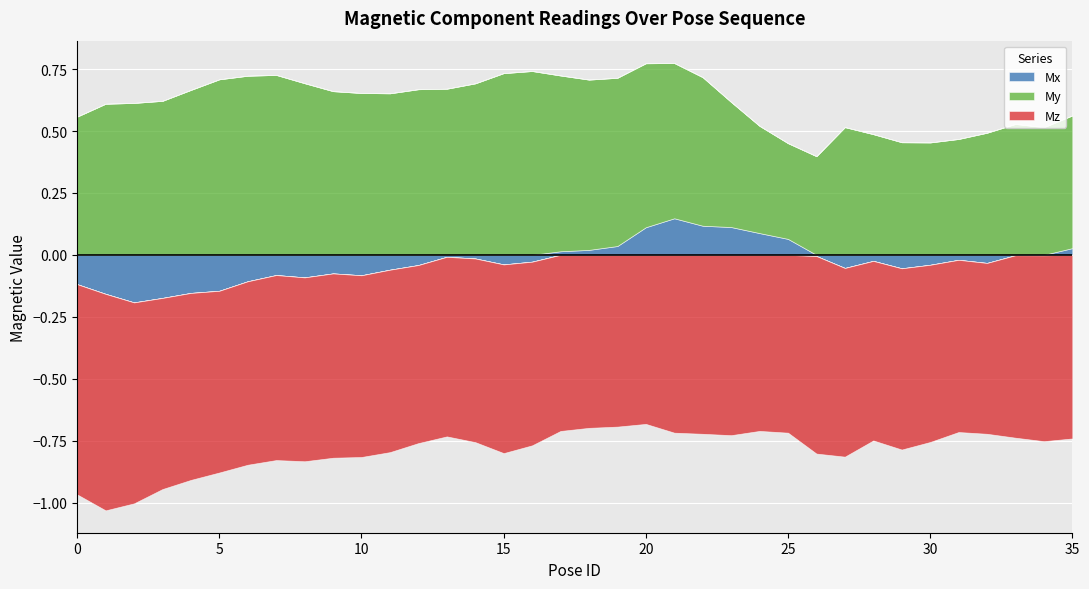

At which label does My reach its minimum?

25